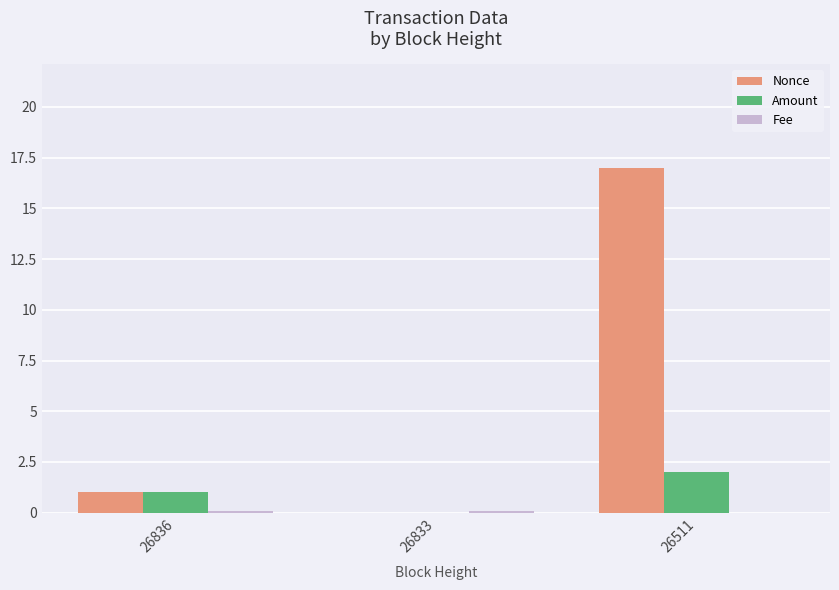

The Amount series shows 1.0 at 26836. True or false?

True